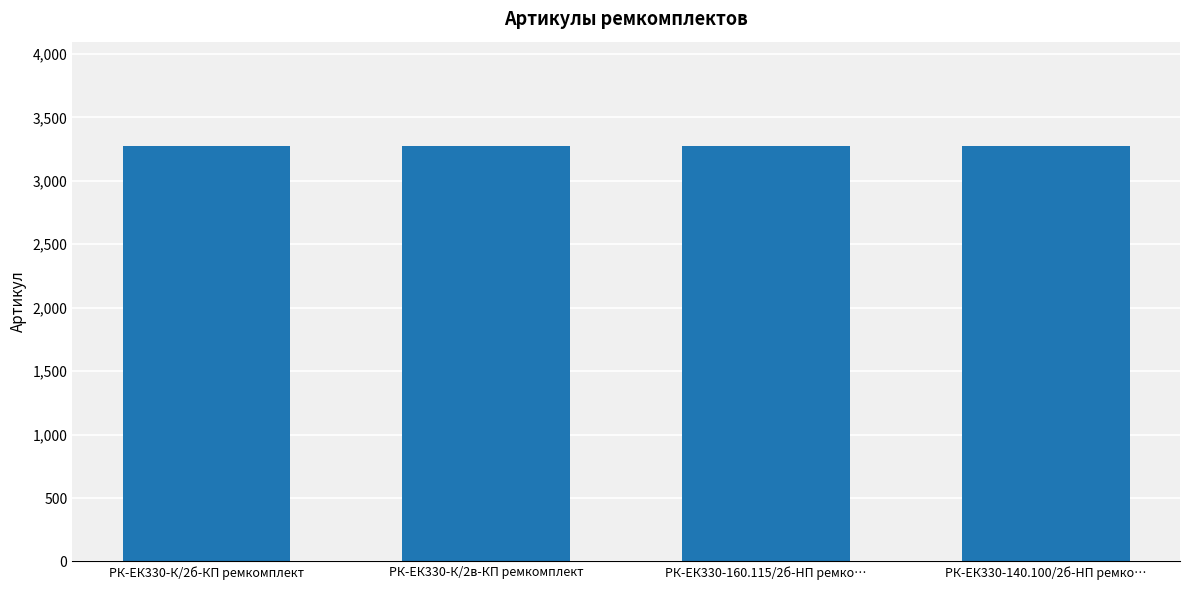

What position from the right is РК-ЕК330-К/2в-КП ремкомплект?

3